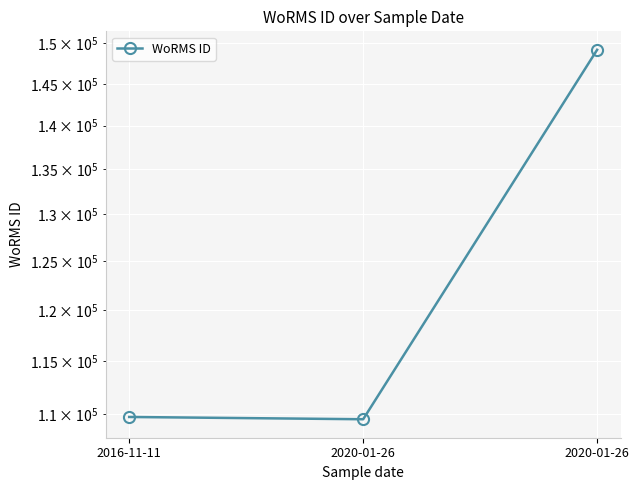

What is the label of the 1st point from the right?

2020-01-26